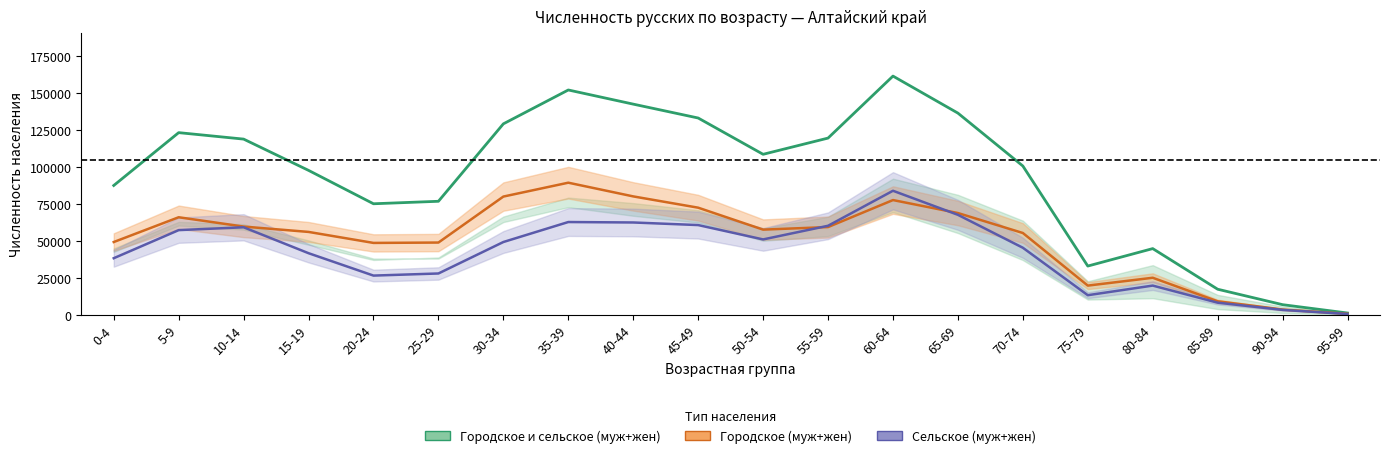

At which label does Городское (муж+жен) reach its minimum?

95-99